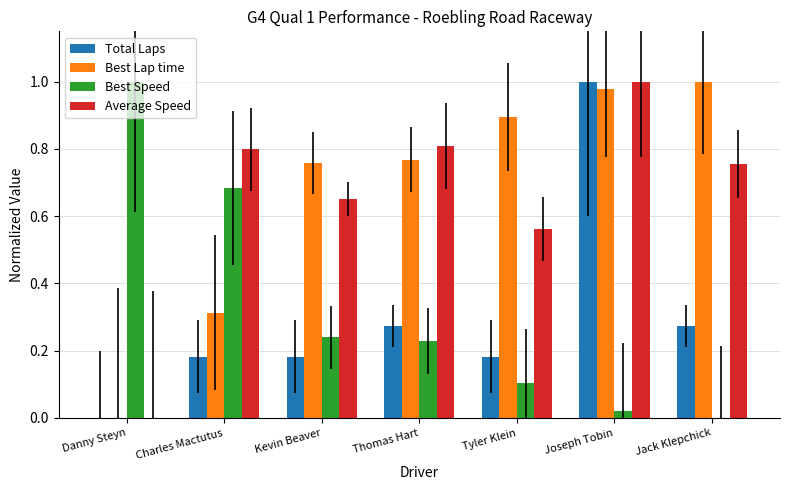

What is the sum of all Best Lap time values?

4.7